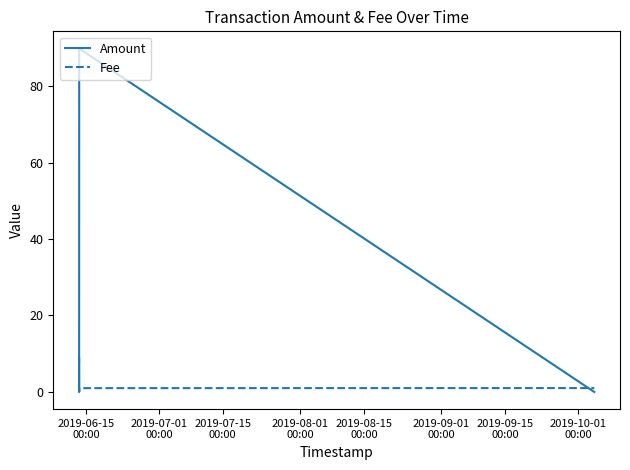

List the series in order of their peak value, lowest first.

Fee, Amount